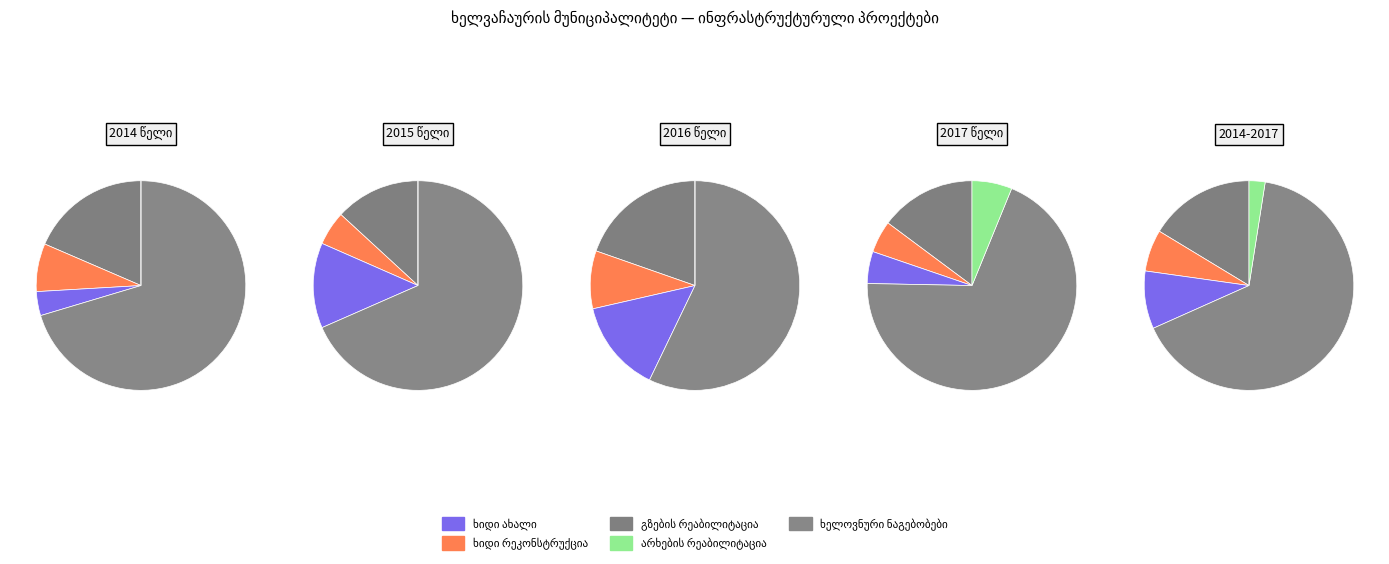

Does ხელოვნური ნაგებობები represent more than half of the total?

Yes